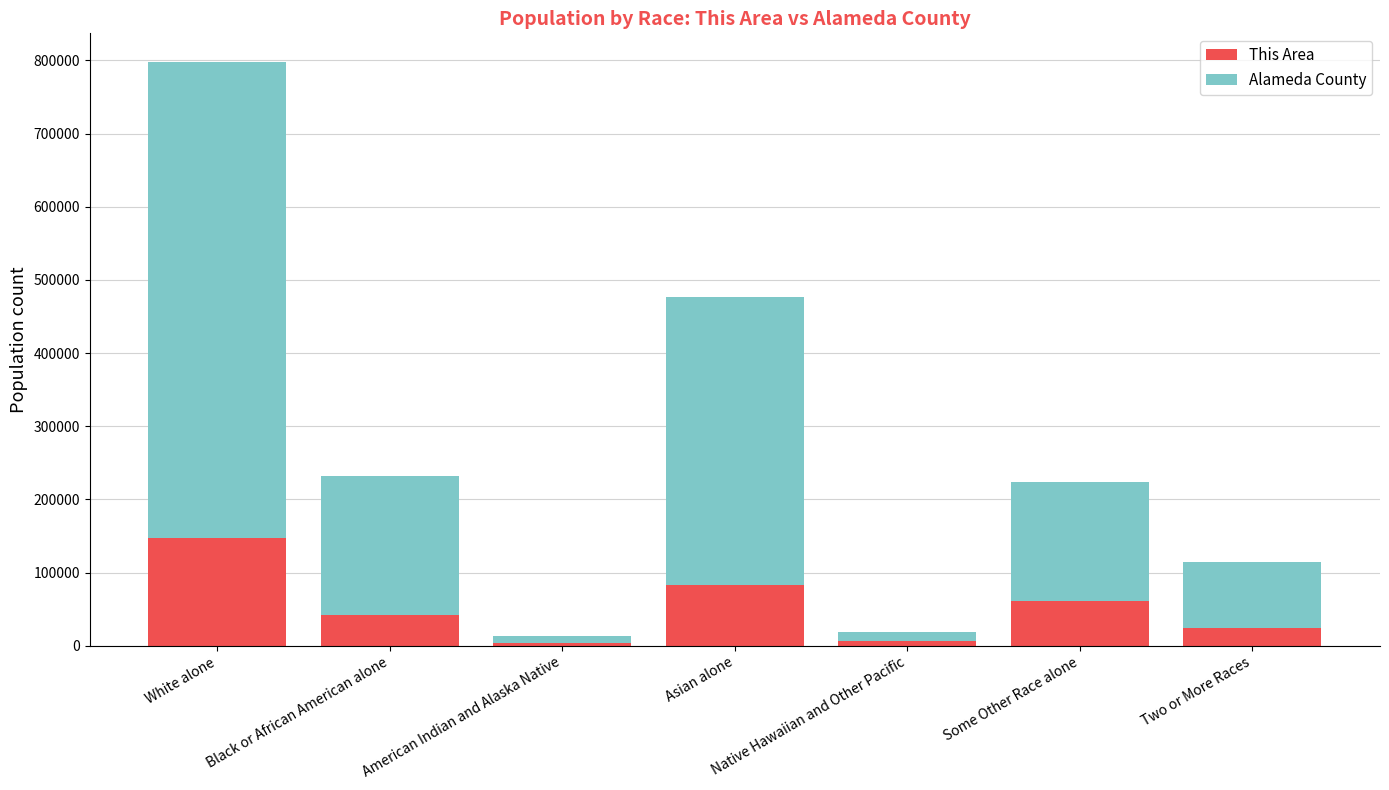

At which category is the sum across all series the highest?

White alone